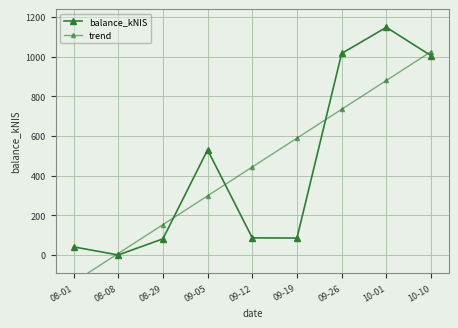

Is the value of trend at 09-12 greater than the value of balance_kNIS at 09-19?

Yes